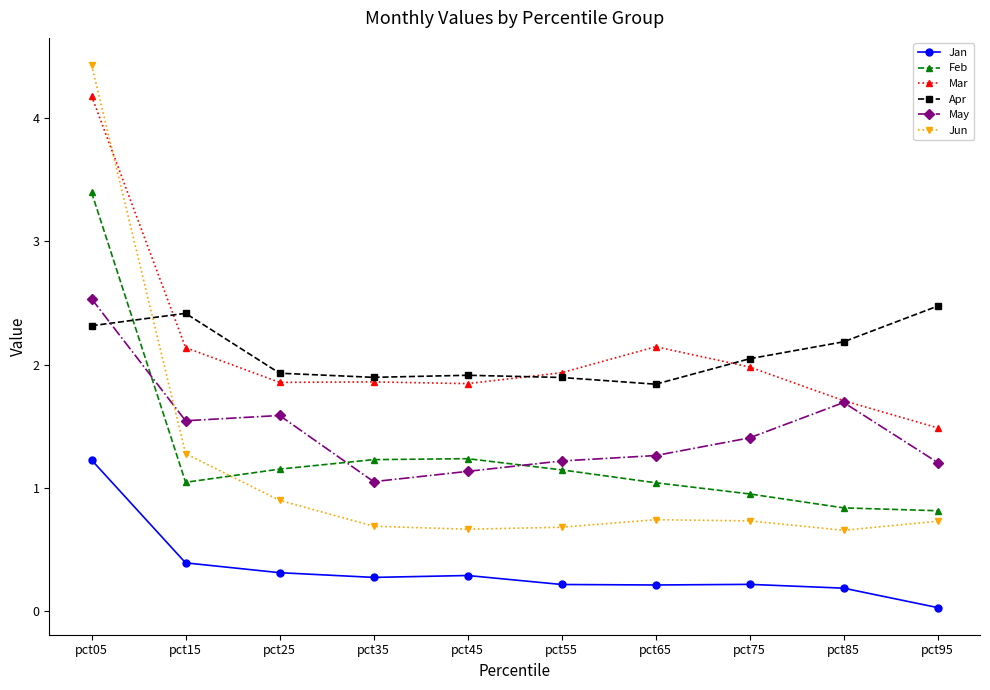

Which label corresponds to the largest value in the chart?

pct05